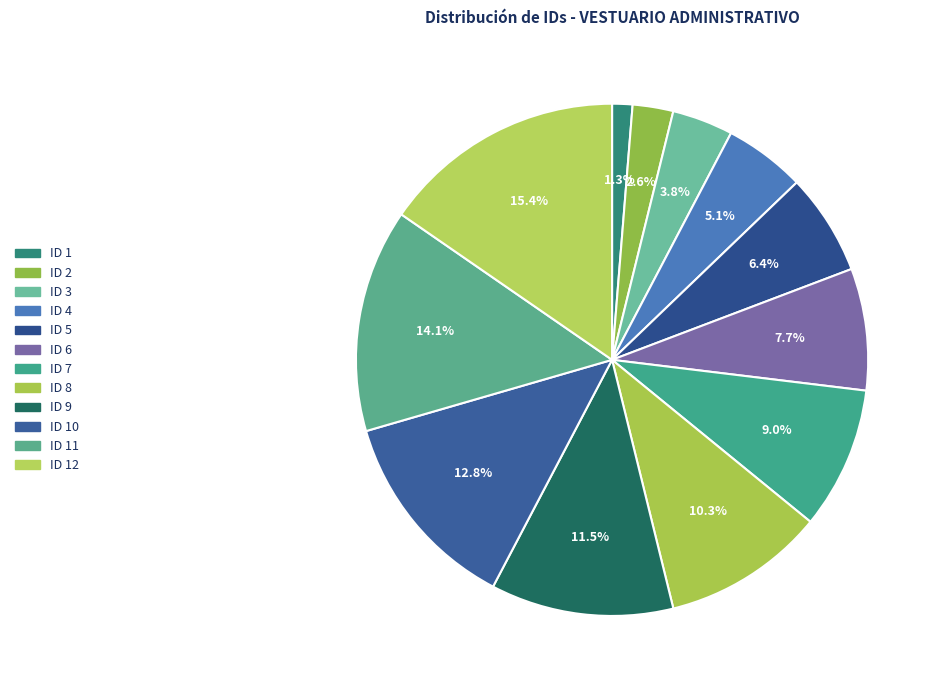

What is the largest slice in the pie chart?

ID 12